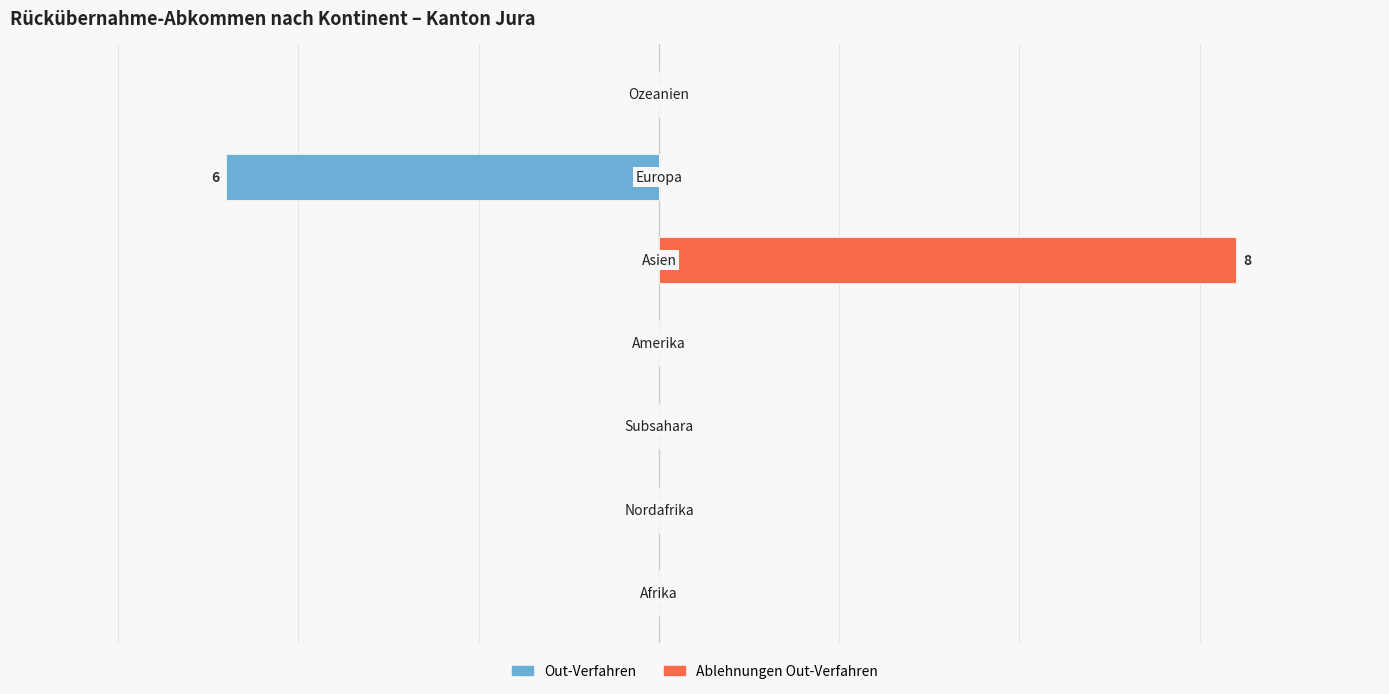

The value of Out-Verfahren at 5 is -6. True or false?

True